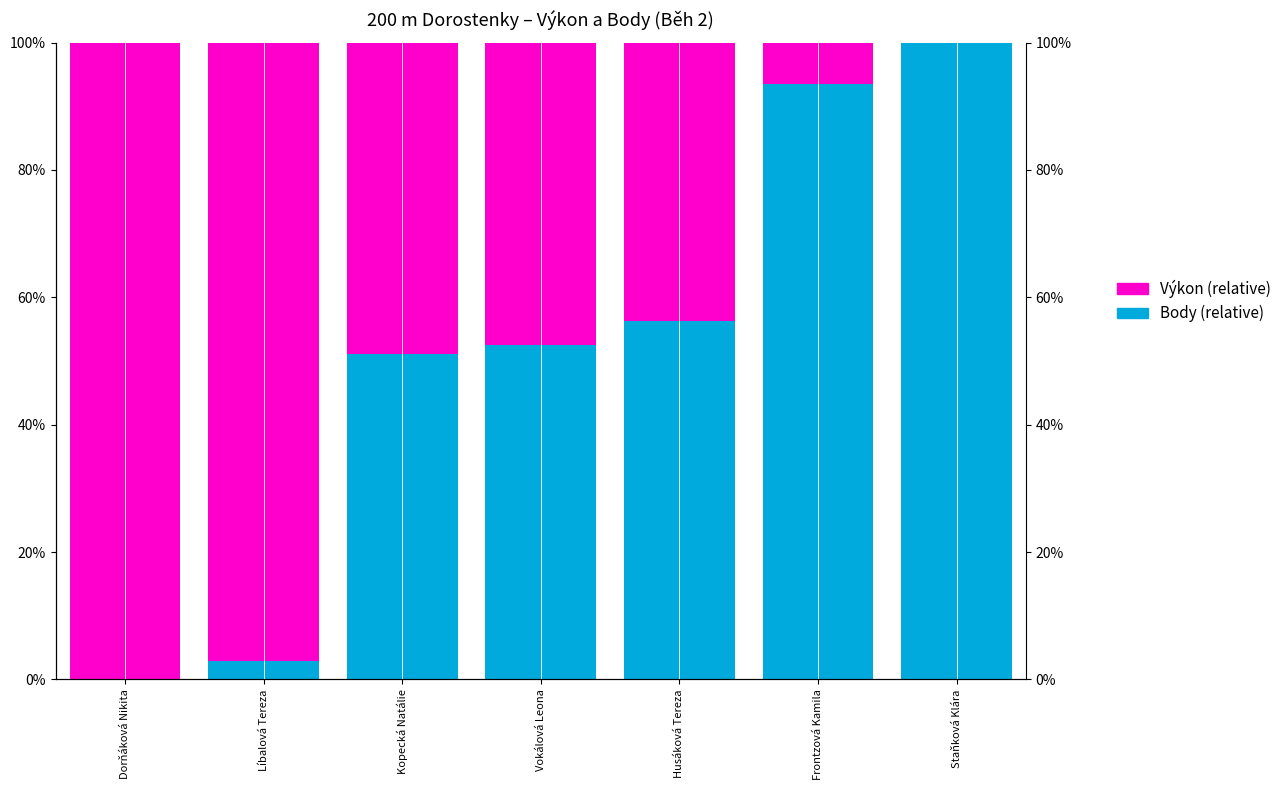

Is it true that Výkon (inverted share) equals 43.8 at Husáková Tereza?

True